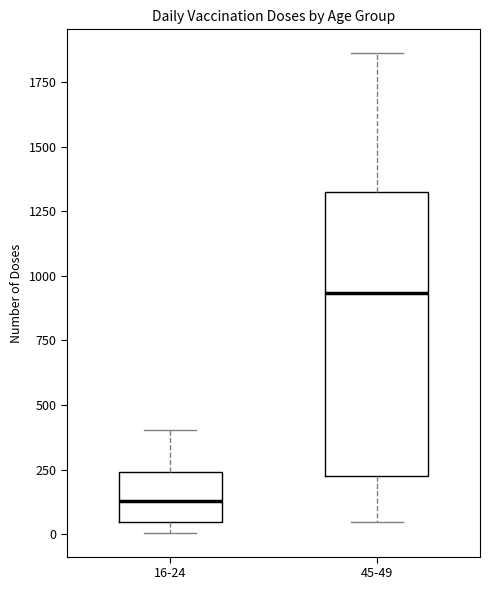

Which box has the lowest median line?

16-24